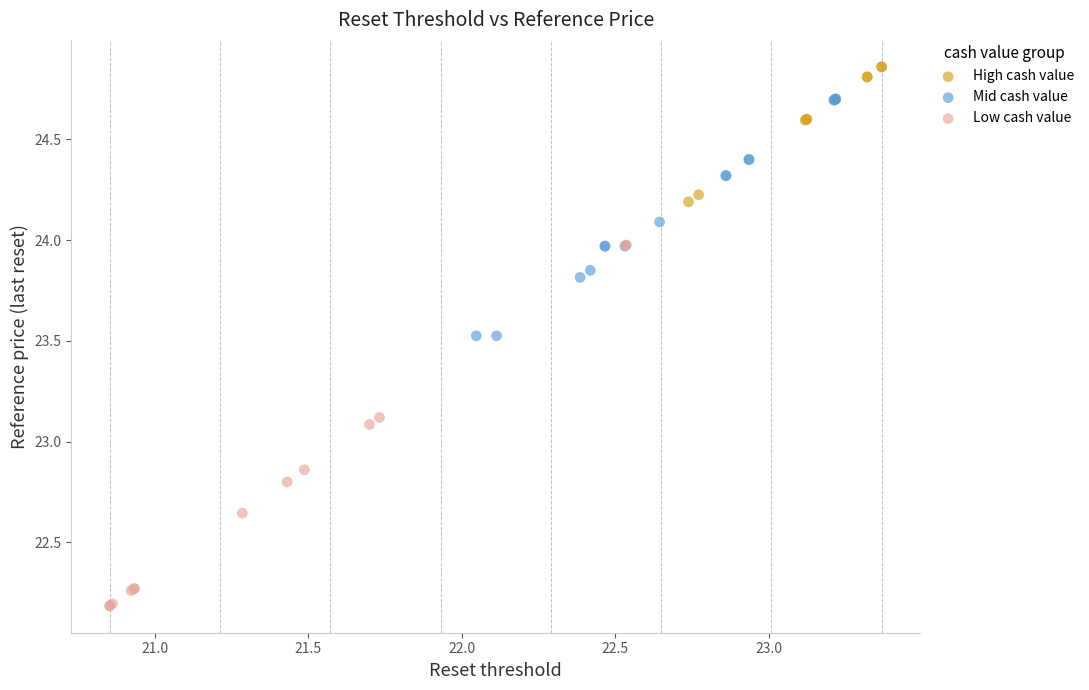

Which series has the widest spread of Y values?

Low cash value